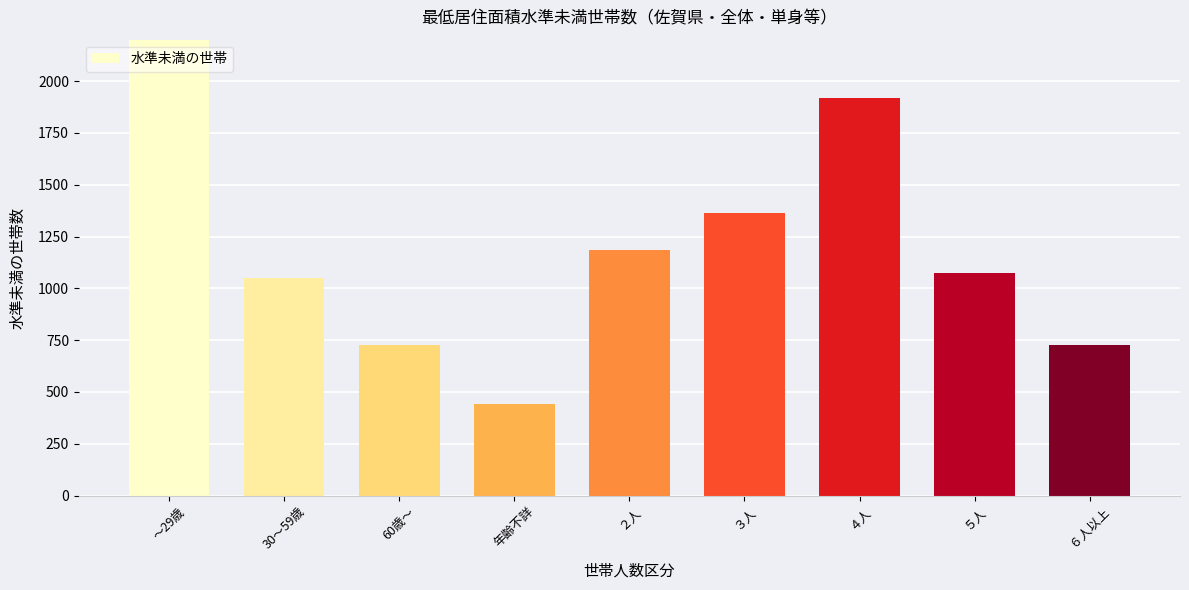

The value at ～29歳 is 2681.6. True or false?

True